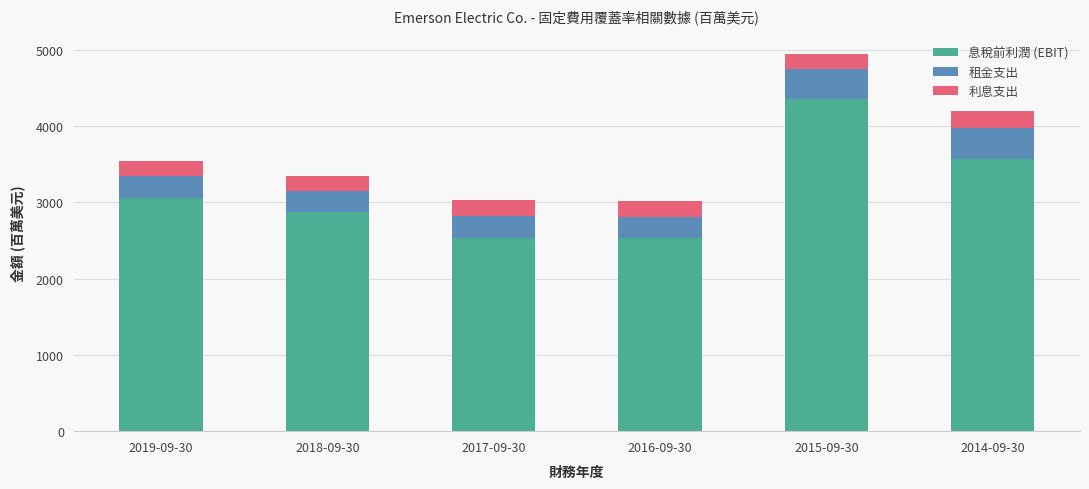

What is the sum of all 息稅前利潤 (EBIT) values?

18923